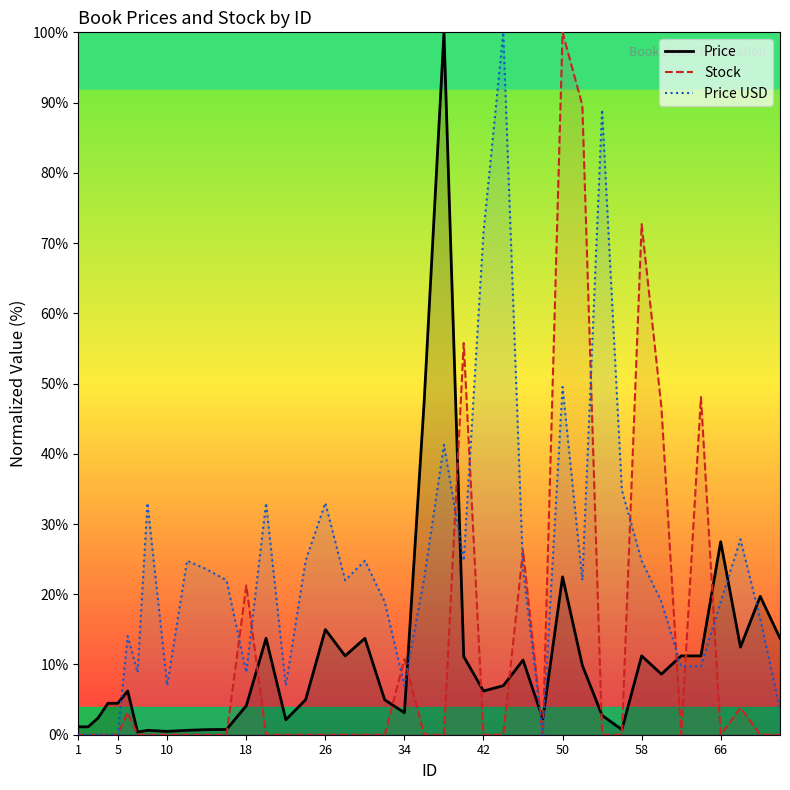

Is it true that Stock equals 114.0 at 58?

False